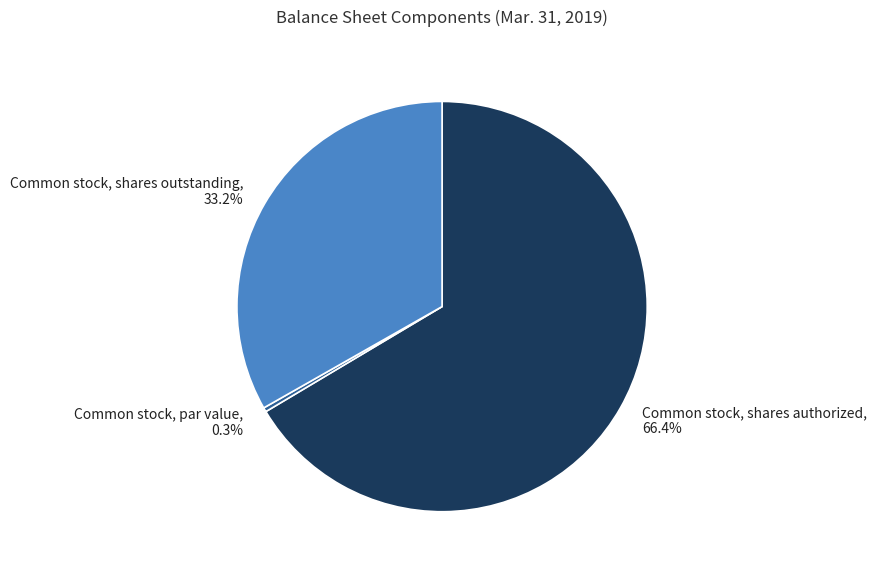

How many slices are in this pie chart?

3